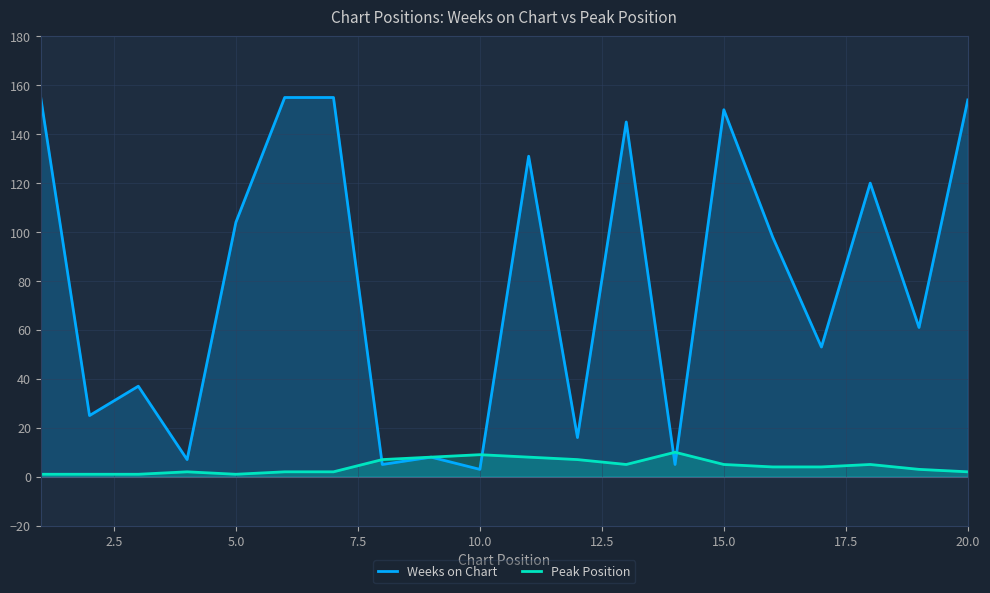

What is the maximum value for Weeks on Chart?

155